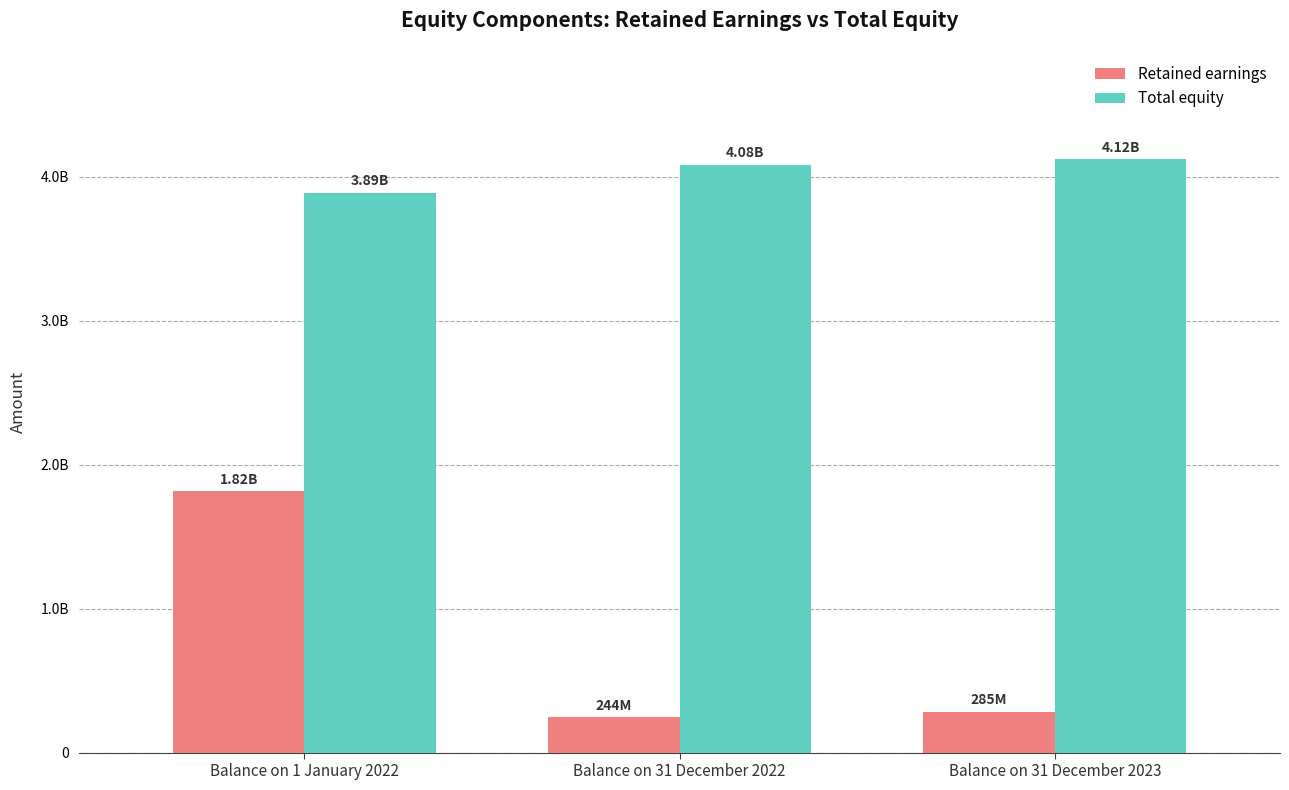

Is it true that Total equity equals 6082032804 at Balance on 31 December 2023?

False